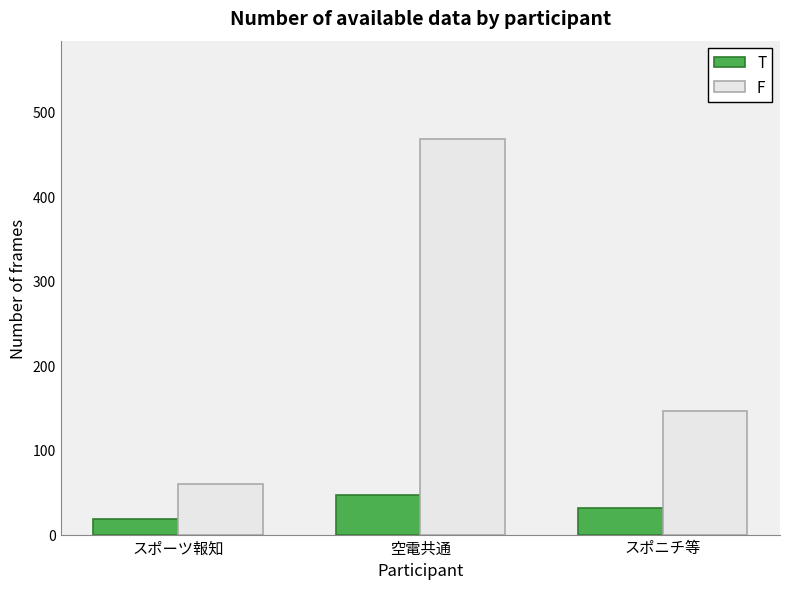

Between 空電共通 and スポニチ等, which series saw the biggest shift?

F